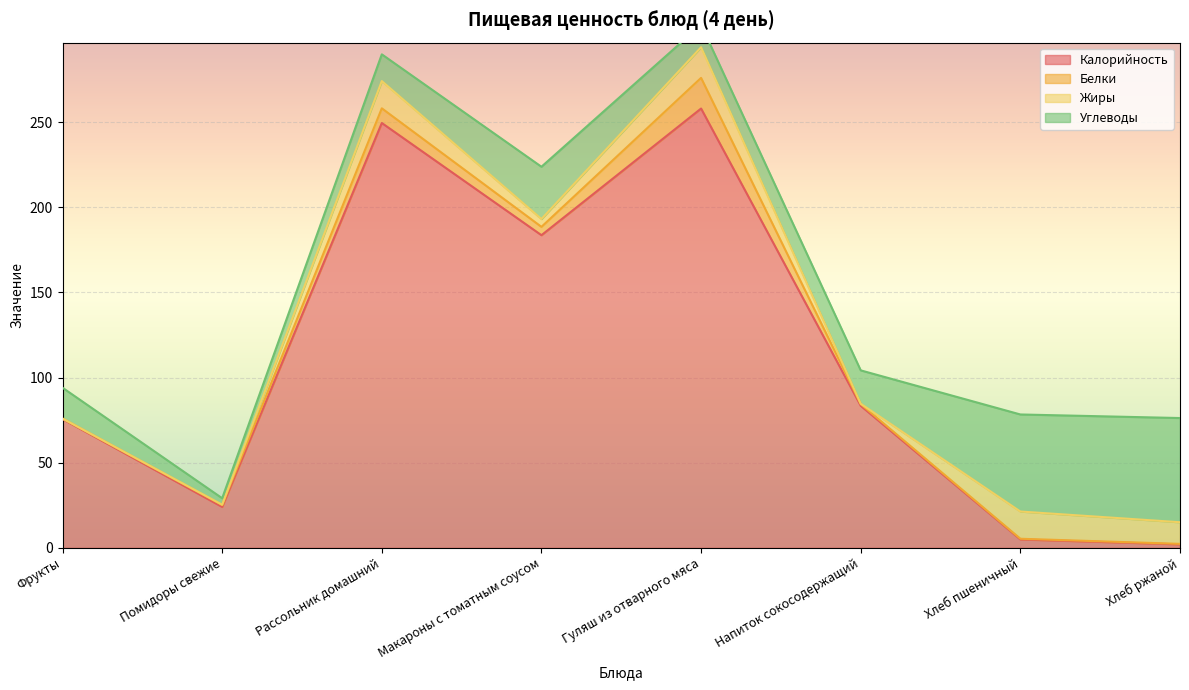

Reading left to right, extract all data points from this chart.

Калорийность: Фрукты=75.6	Помидоры свежие=24.0	Рассольник домашний=249.5	Макароны с томатным соусом=183.6	Гуляш из отварного мяса=258.0	Напиток сокосодержащий=83.4	Хлеб пшеничный=4.9	Хлеб ржаной=2.0
Белки: Фрукты=0.3	Помидоры свежие=1.1	Рассольник домашний=8.6	Макароны с томатным соусом=4.9	Гуляш из отварного мяса=18.0	Напиток сокосодержащий=1.0	Хлеб пшеничный=0.4	Хлеб ржаной=0.3
Жиры: Фрукты=0.0	Помидоры свежие=0.2	Рассольник домашний=16.0	Макароны с томатным соусом=4.6	Гуляш из отварного мяса=18.0	Напиток сокосодержащий=0.2	Хлеб пшеничный=16.0	Хлеб ржаной=12.7
Углеводы: Фрукты=18.1	Помидоры свежие=3.8	Рассольник домашний=15.7	Макароны с томатным соусом=30.7	Гуляш из отварного мяса=13.2	Напиток сокосодержащий=19.6	Хлеб пшеничный=57.0	Хлеб ржаной=61.2